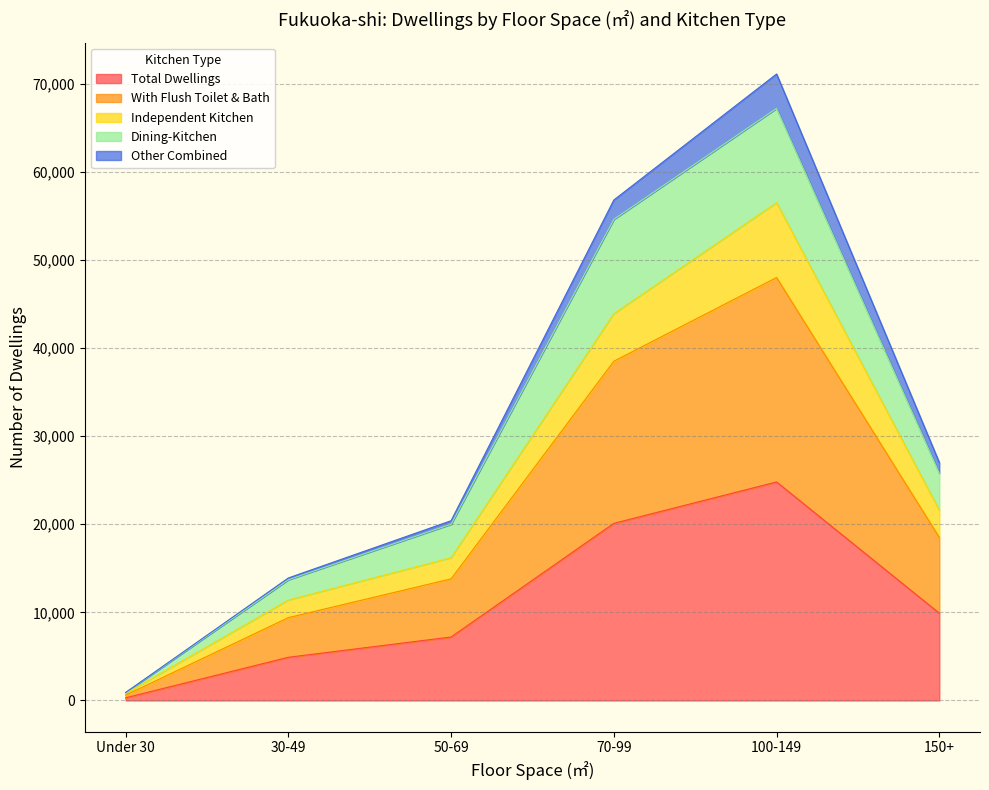

What position from the left is 70-99?

4